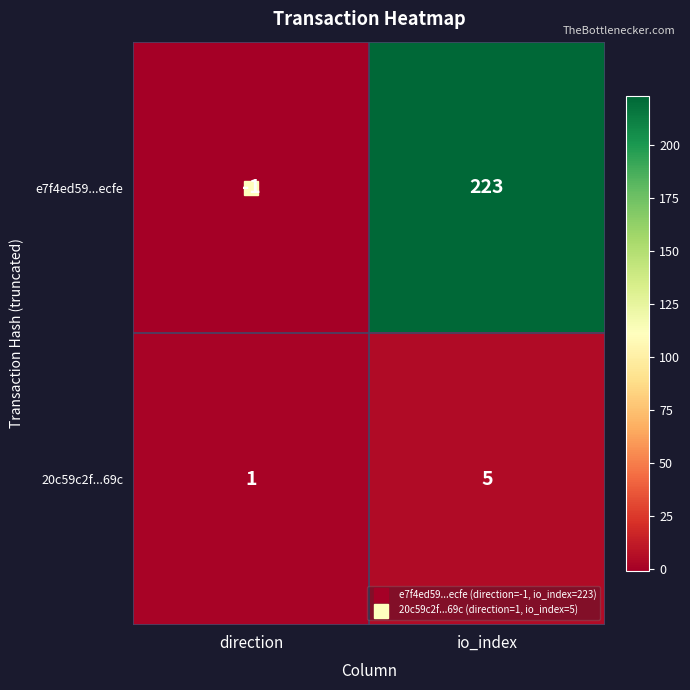

Rank the series at io_index from highest to lowest value.

e7f4ed59...ecfe, 20c59c2f...69c